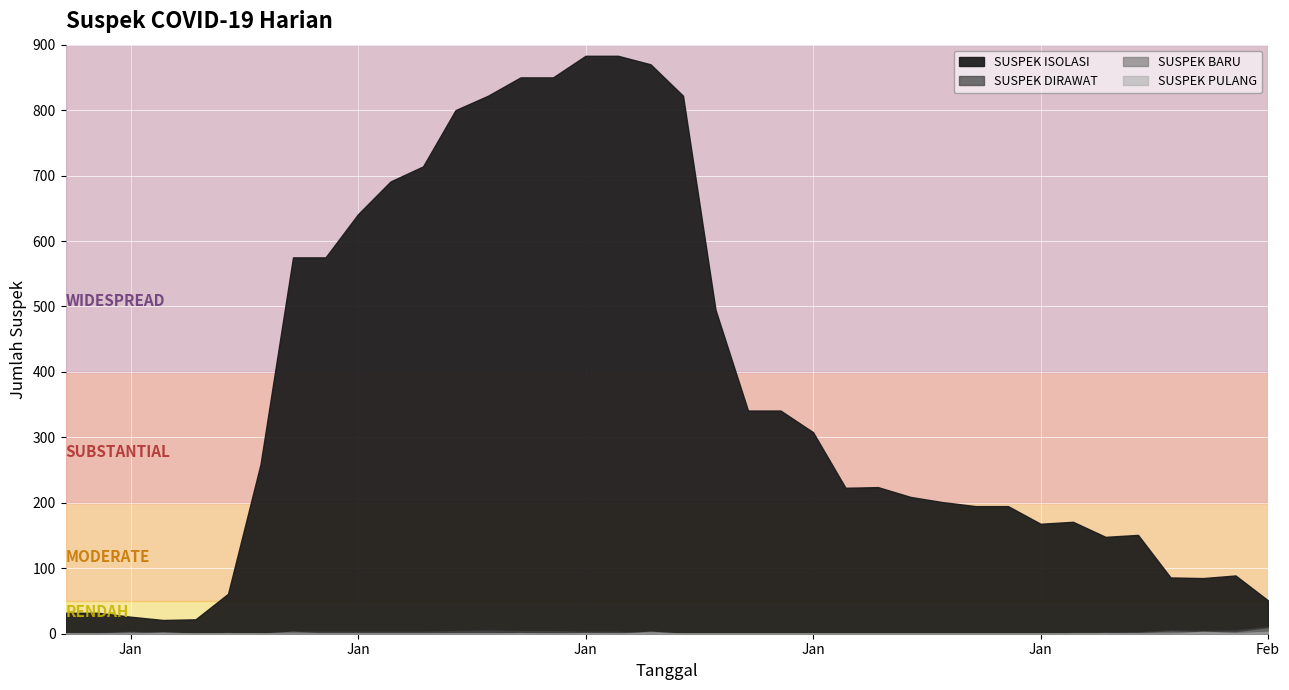

What is the sum of all SUSPEK PULANG values?

16